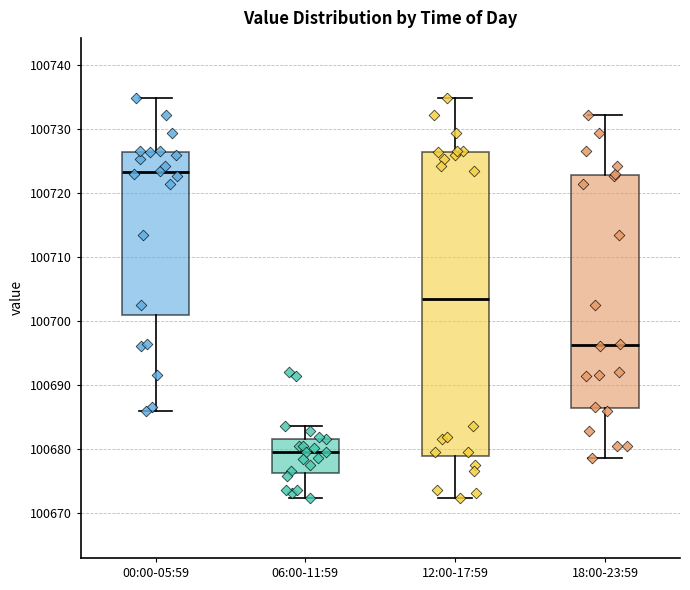

Comparing the boxes themselves (not the whiskers), which one is the tallest?

12:00-17:59